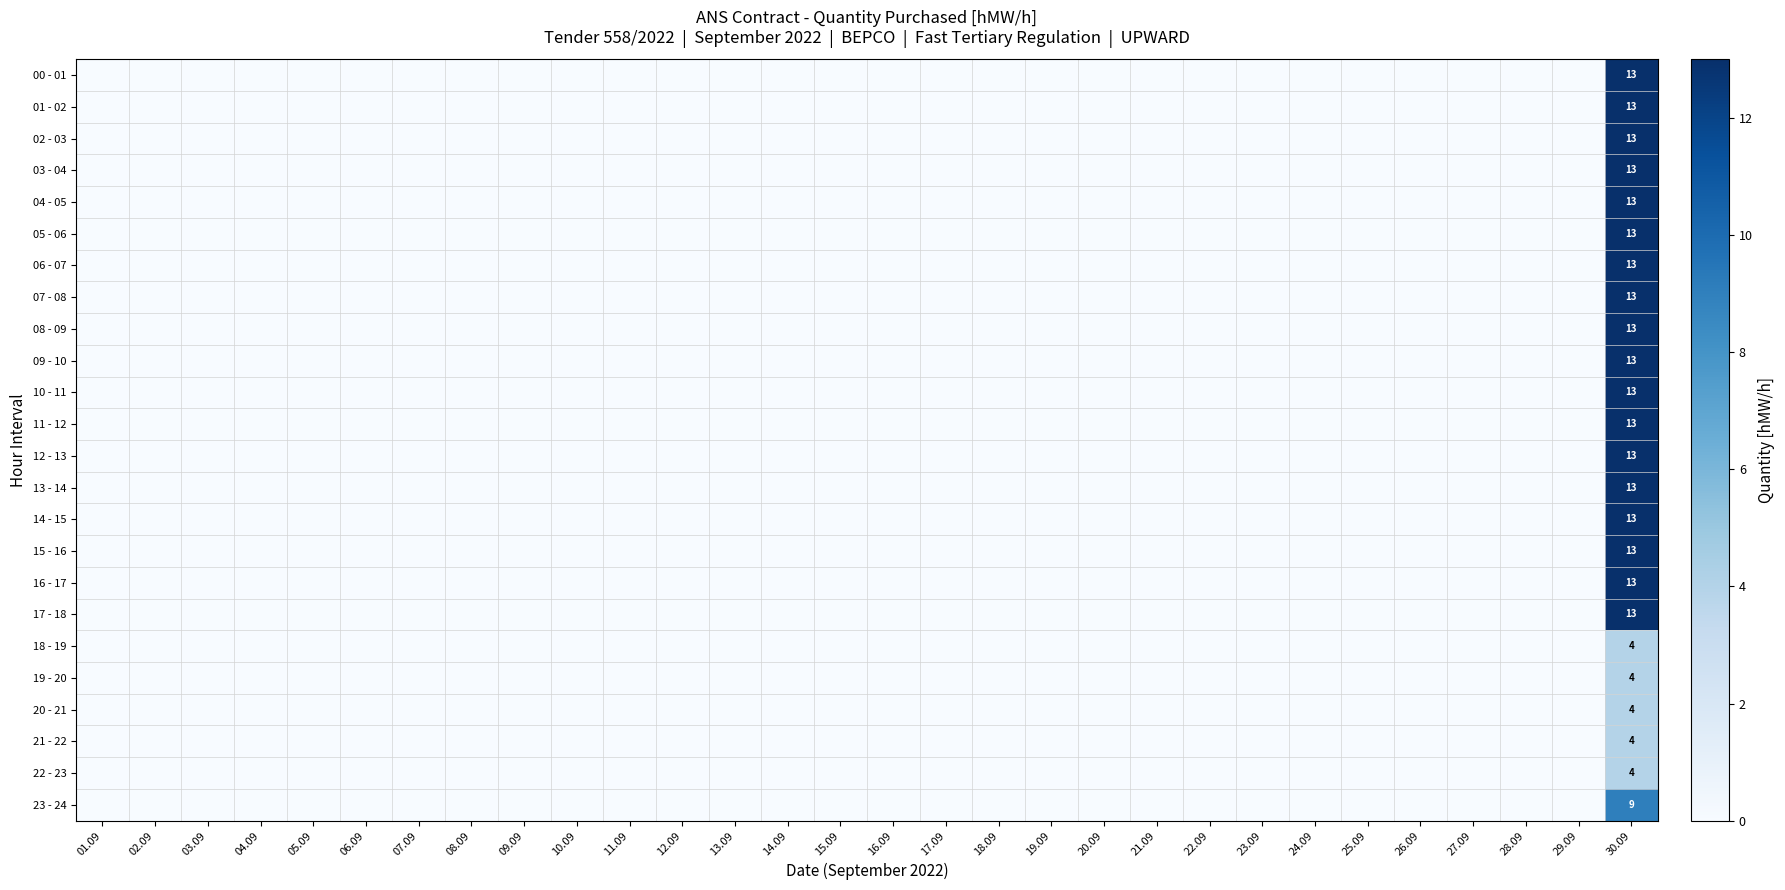

Which label corresponds to the smallest value in the chart?

01.09